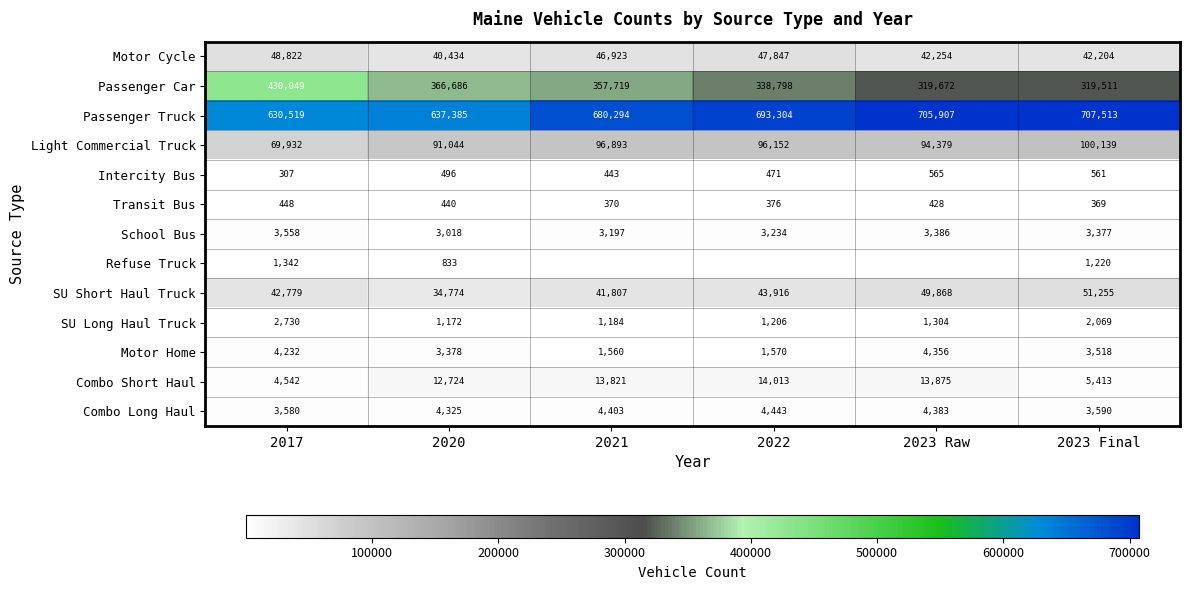

What is the spread (max minus min) of values at 2017?

630212.0